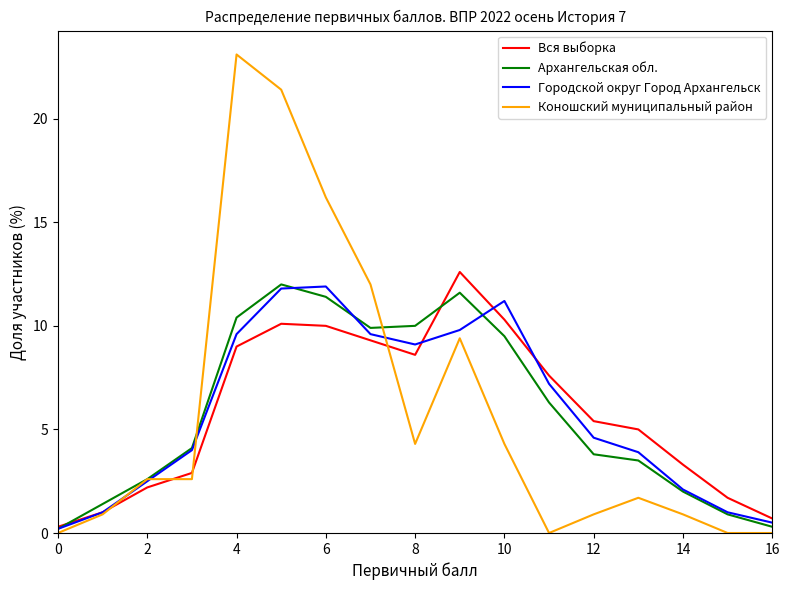

Which series has the widest spread of values?

Коношский муниципальный район